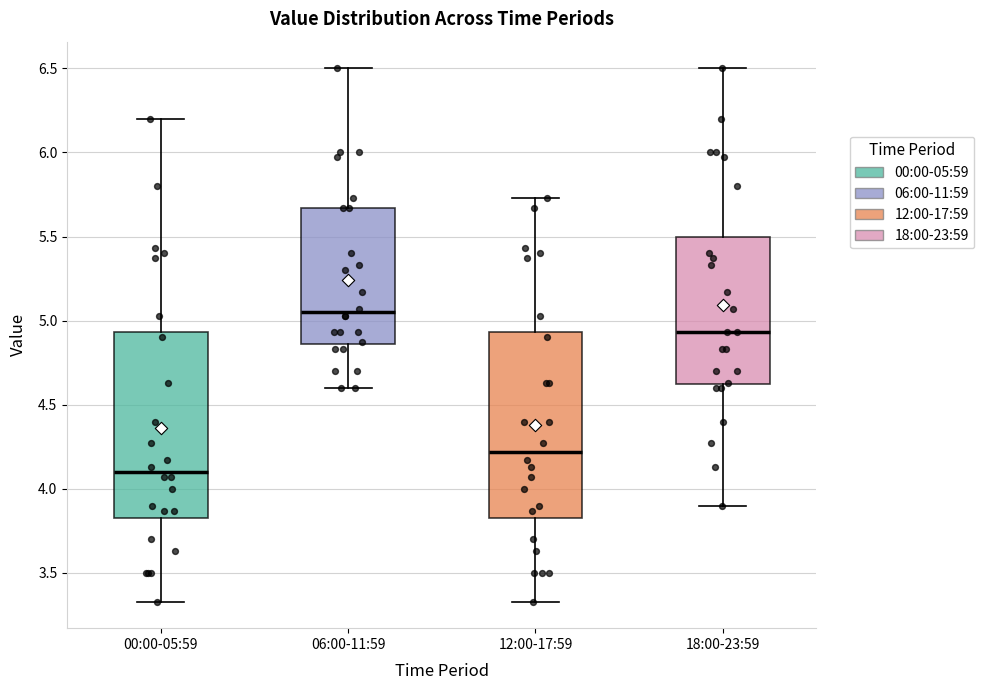

Reading left to right, read every box against the y-axis: the position of its median line, the range the box covers, and the ends of its whiskers. The values are not printed on the chart, so give them approximately, as read against the axis.

00:00-05:59: median 4.10, box 3.85 to 4.95, whiskers 3.35 to 6.20
06:00-11:59: median 5.05, box 4.85 to 5.65, whiskers 4.60 to 6.50
12:00-17:59: median 4.20, box 3.85 to 4.95, whiskers 3.35 to 5.75
18:00-23:59: median 4.95, box 4.60 to 5.50, whiskers 3.90 to 6.50